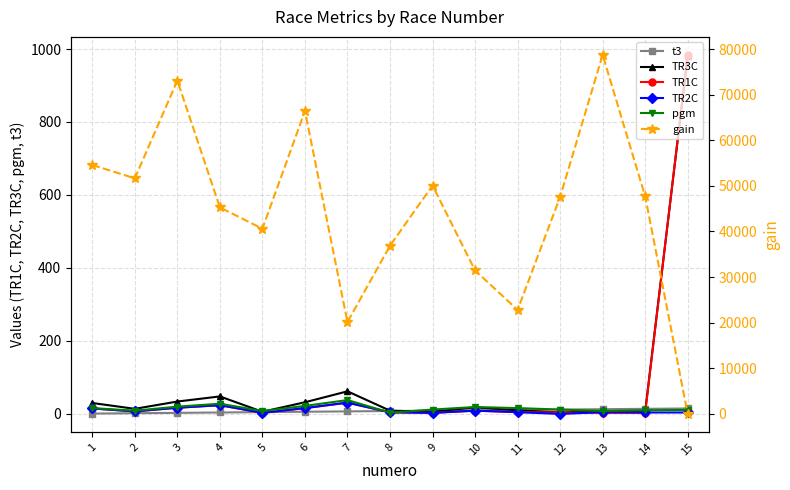

Reading left to right, extract all data points from this chart.

t3: 1=1.0	2=2.0	3=3.0	4=4.0	5=5.0	6=6.0	7=7.0	8=8.0	9=9.0	10=10.0	11=11.0	12=12.0	13=13.0	14=14.0	15=15.0
TR3C: 1=30.0	2=14.0	3=34.0	4=48.0	5=6.0	6=32.0	7=62.0	8=9.0	9=6.0	10=18.0	11=10.0	12=4.0	13=8.0	14=7.0	15=980.0
TR1C: 1=15.0	2=7.0	3=17.0	4=24.0	5=3.0	6=16.0	7=31.0	8=4.5	9=3.0	10=9.0	11=5.0	12=4.0	13=3.0	14=3.0	15=984.0
TR2C: 1=15.0	2=7.0	3=17.0	4=24.0	5=3.0	6=16.0	7=31.0	8=4.5	9=3.0	10=9.0	11=5.0	12=0.0	13=5.0	14=4.0	15=4.0
pgm: 1=16.0	2=9.0	3=20.0	4=28.0	5=8.0	6=22.0	7=38.0	8=3.5	9=12.0	10=19.0	11=16.0	12=12.0	13=8.0	14=10.0	15=11.0
gain: 1=54580.0	2=51650.0	3=73075.0	4=45275.0	5=40605.0	6=66415.0	7=20150.0	8=36875.0	9=50075.0	10=31465.0	11=22800.0	12=47585.0	13=78720.0	14=47685.0	15=0.0